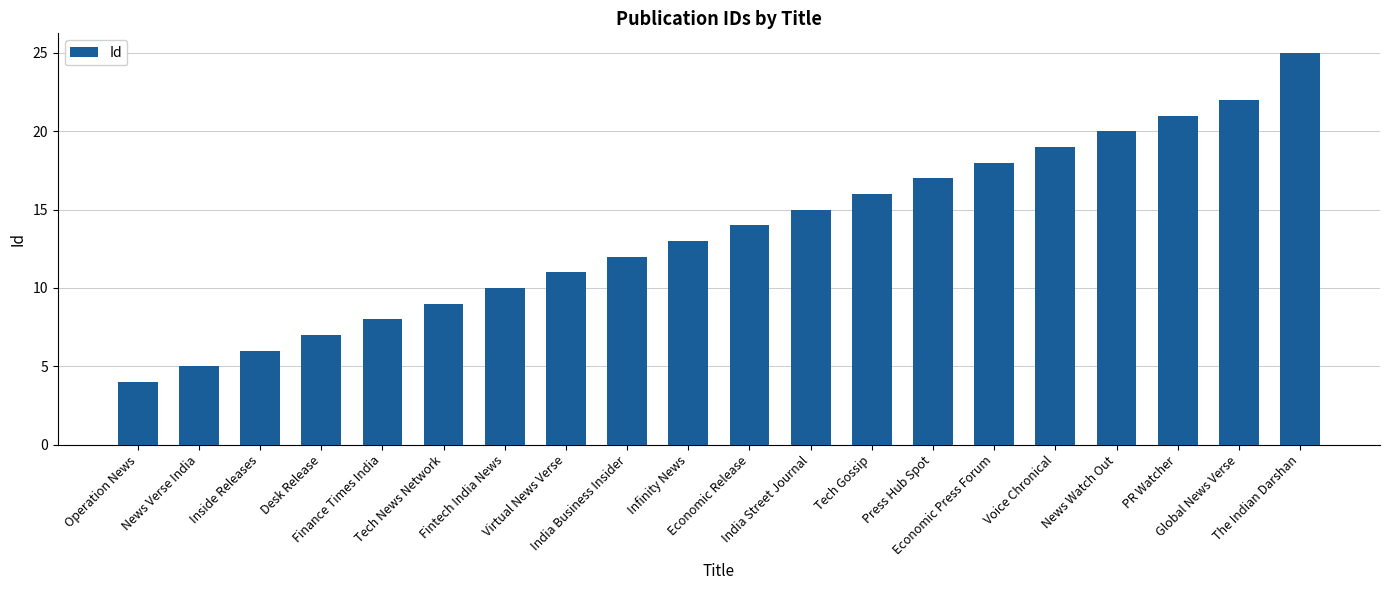

What is the change in value from Inside Releases to Finance Times India?

+2